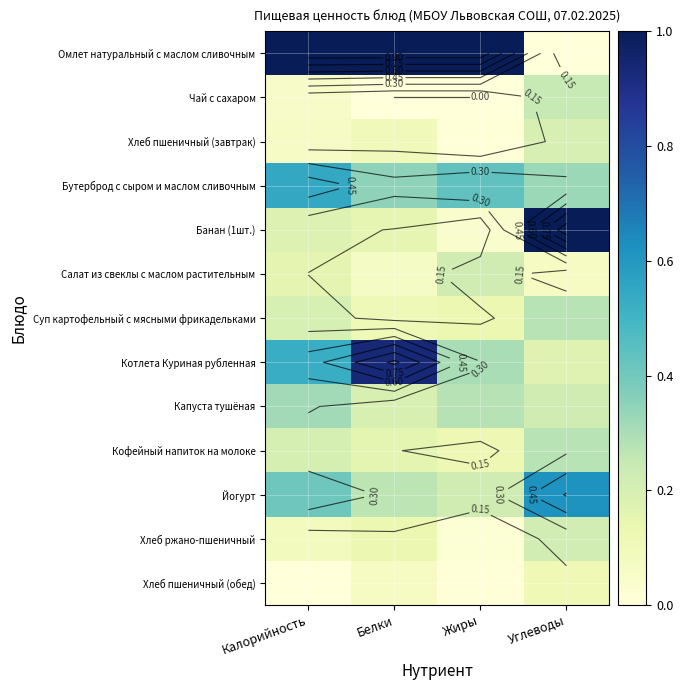

What is the sum of the Хлеб ржано-пшеничный values at Калорийность and Жиры?

0.1